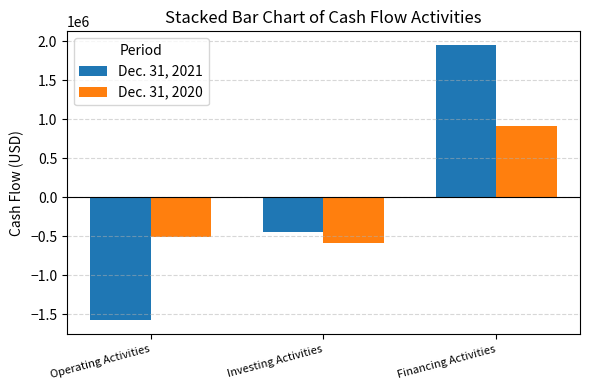

What is the label of the 1st bar from the left?

Operating Activities